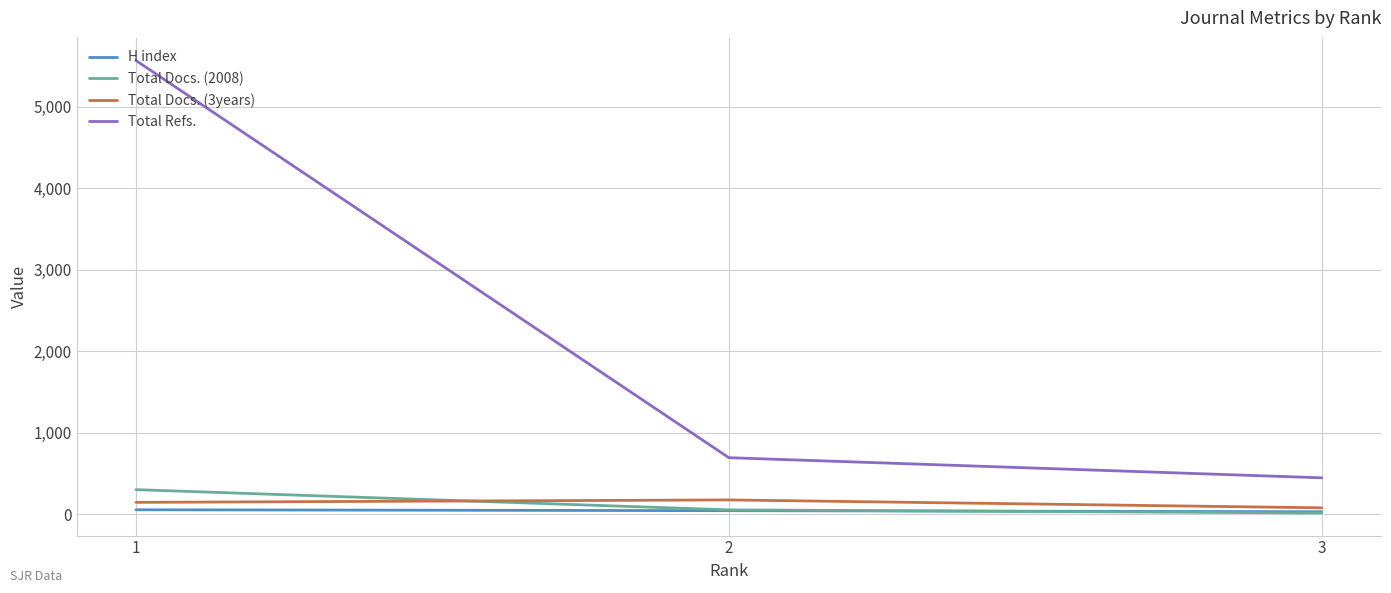

Which series has the largest range (max minus min)?

Total Refs.